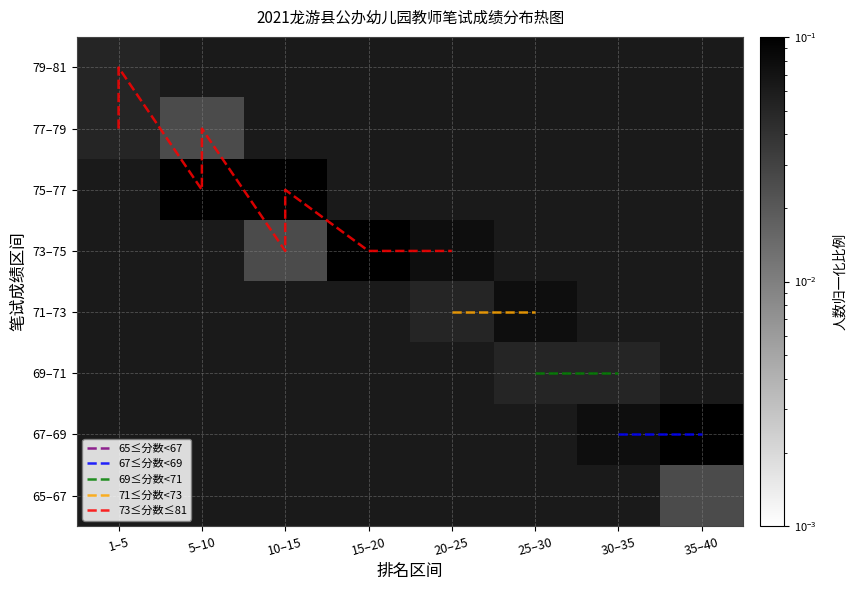

The value at 陈娅 is 127.5. True or false?

False